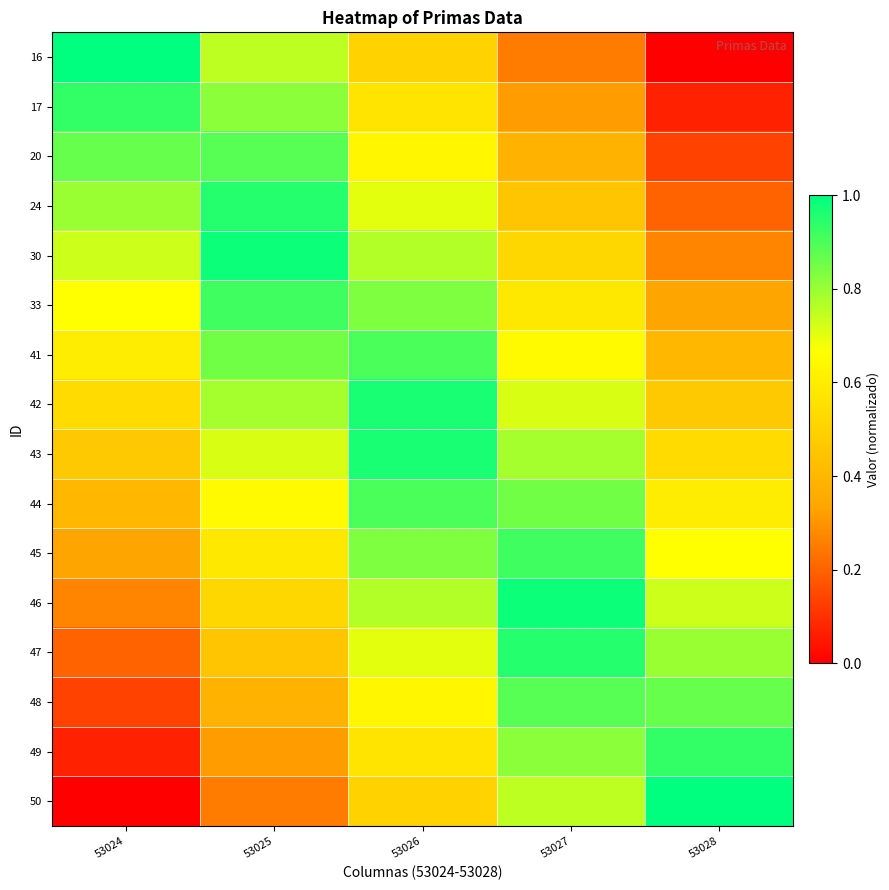

Which category has the highest value across all series?

53024